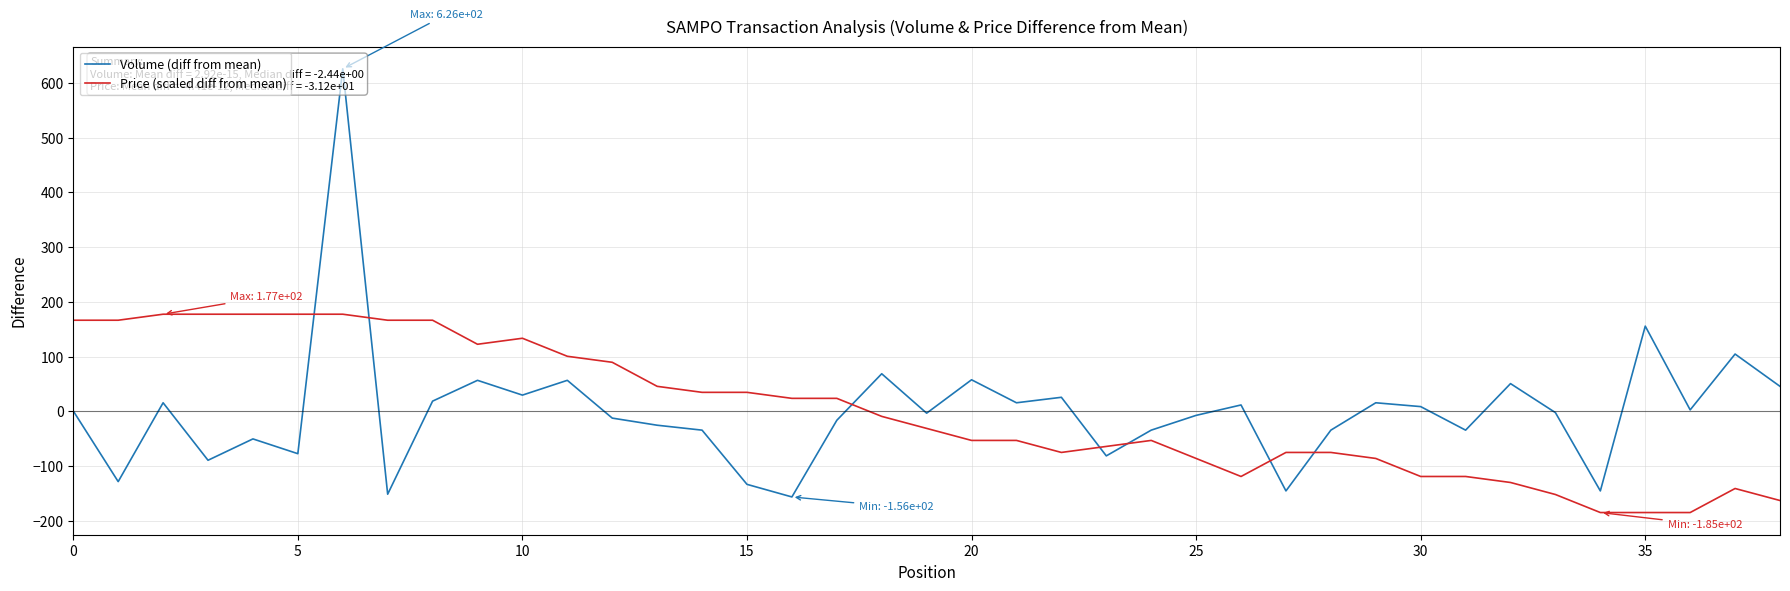

How many values in Price (scaled diff from mean) are above zero?

18